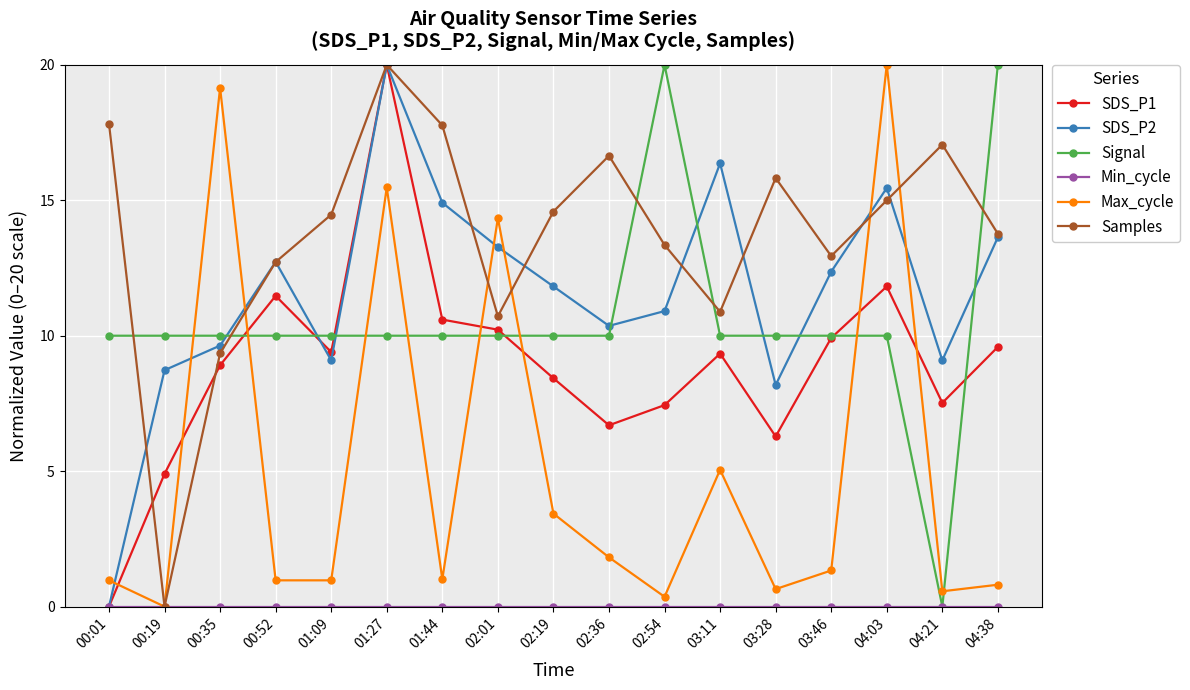

How many data points does each series have?

17